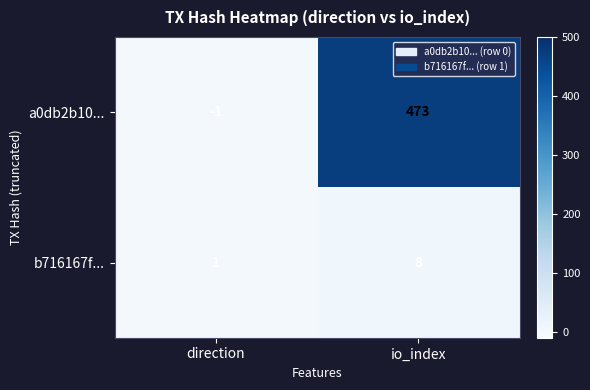

At which category does the chart reach its minimum across all series?

direction